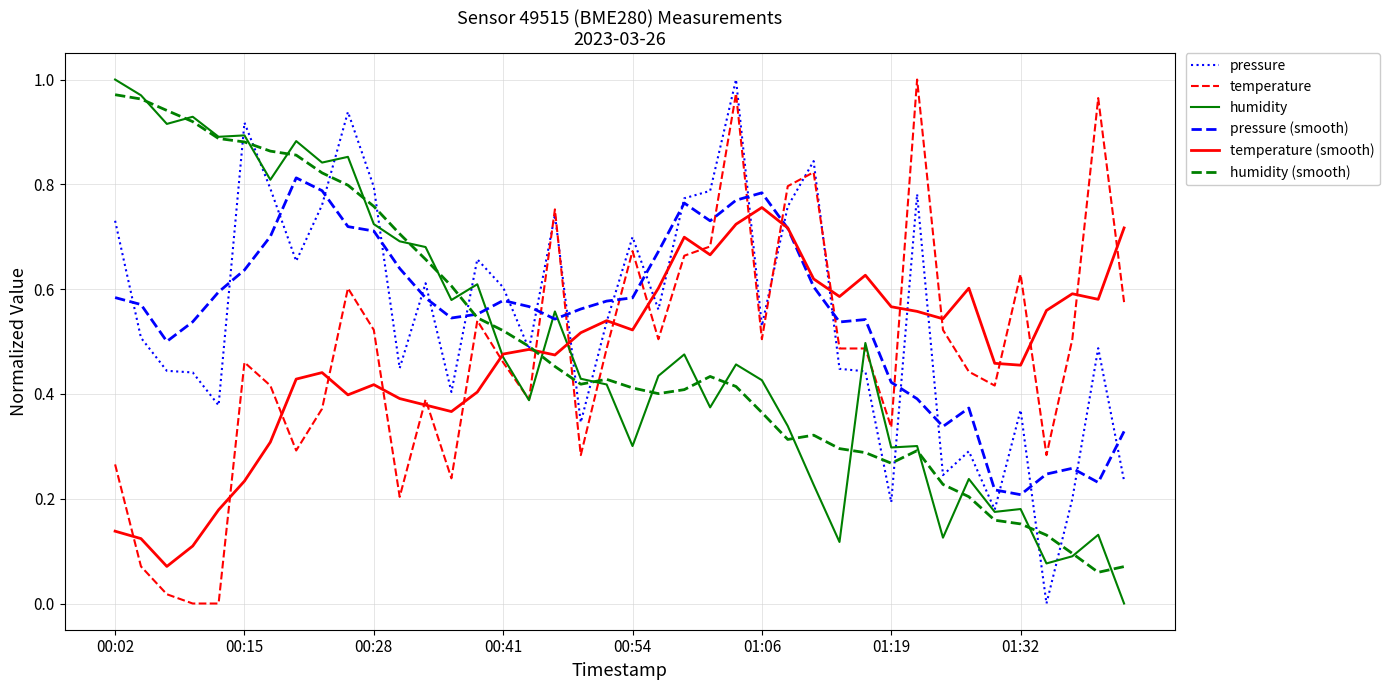

Which series has the largest total across all categories?

pressure